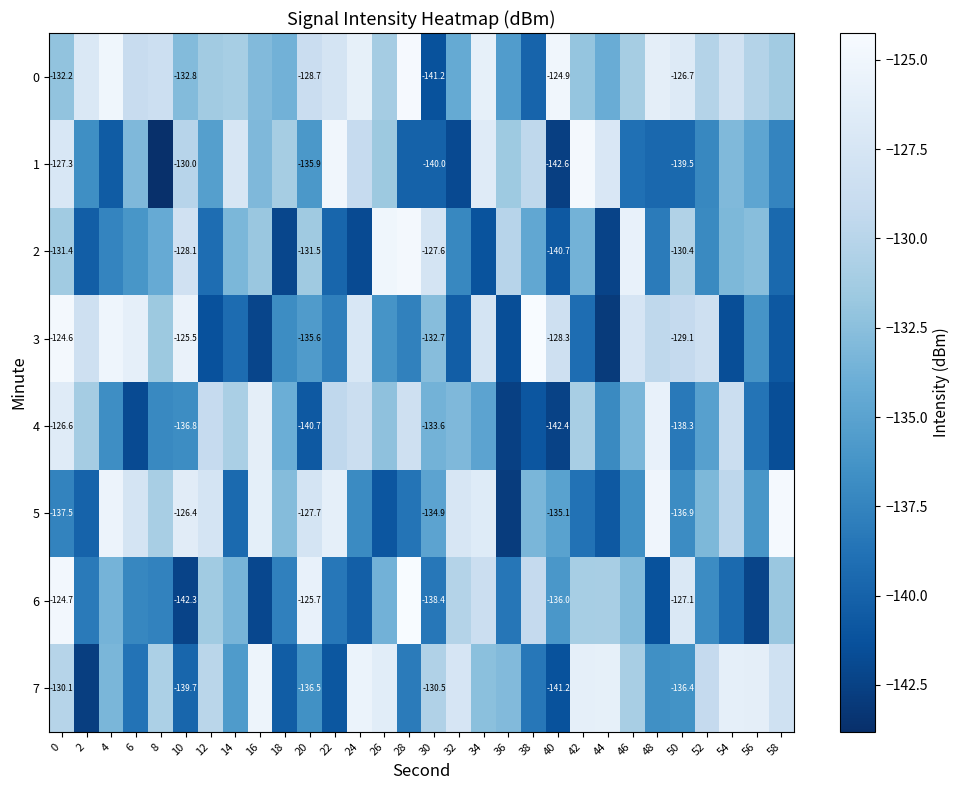

Is the value of 6 at 36 greater than the value of 2 at 16?

No